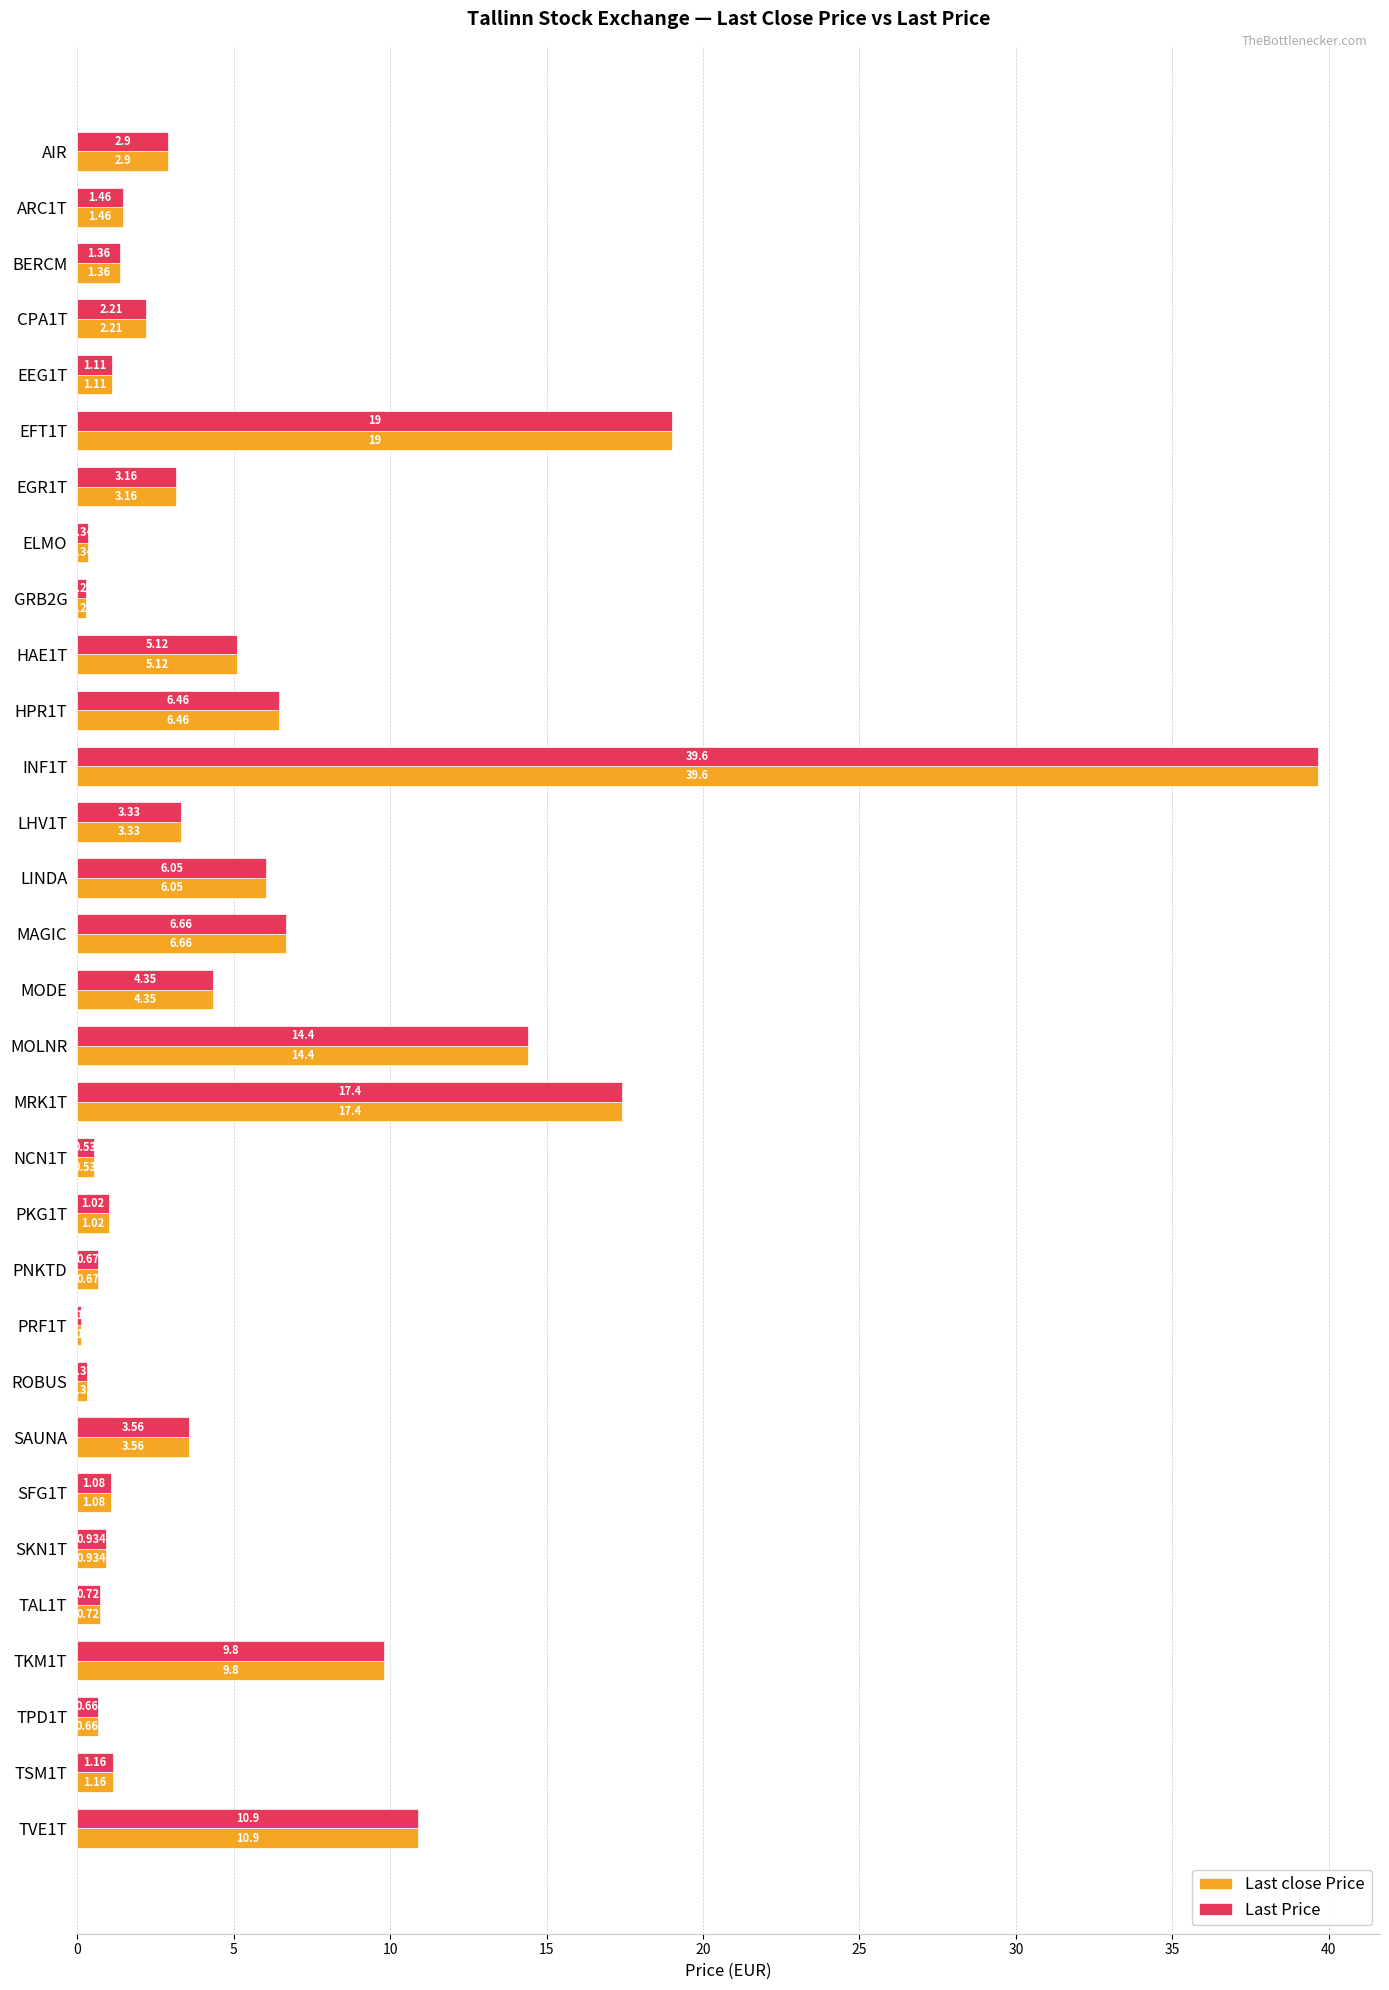

What is the average value of the Last close Price series?

5.4